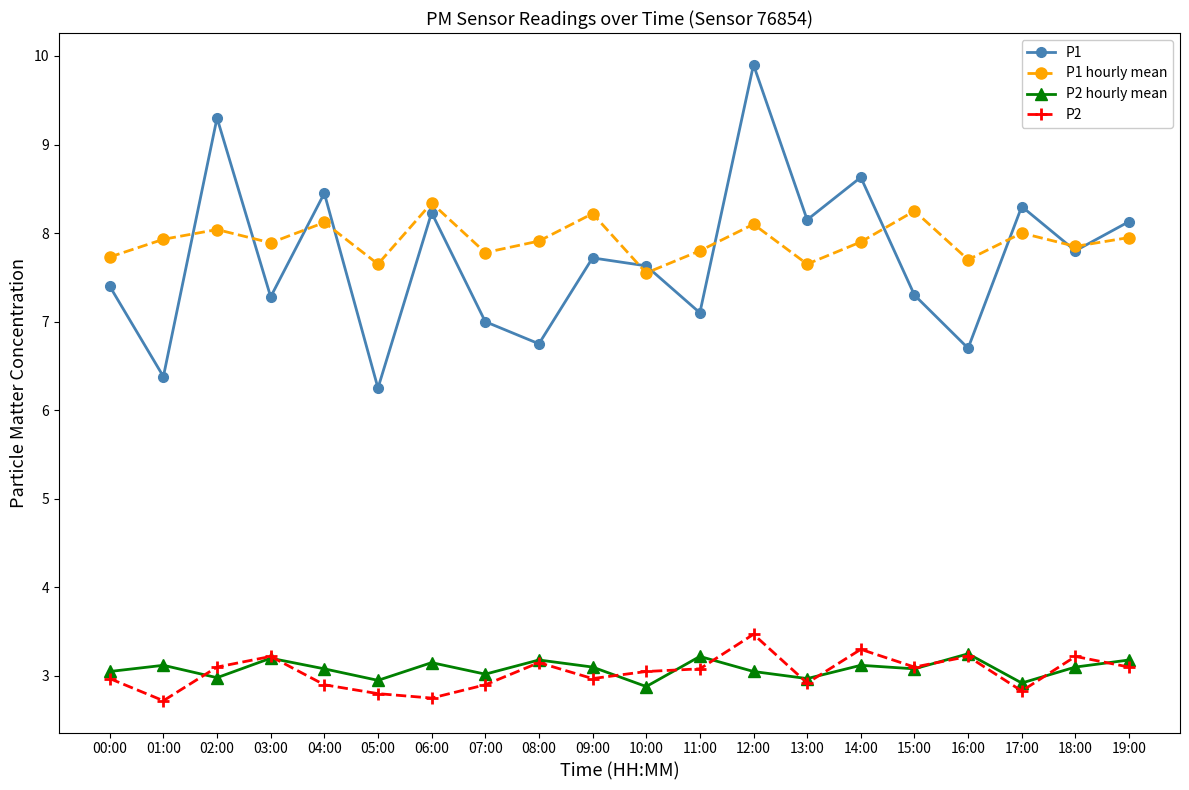

Is the value of P1 hourly mean at 02:00 greater than the value of P2 hourly mean at 13:00?

Yes